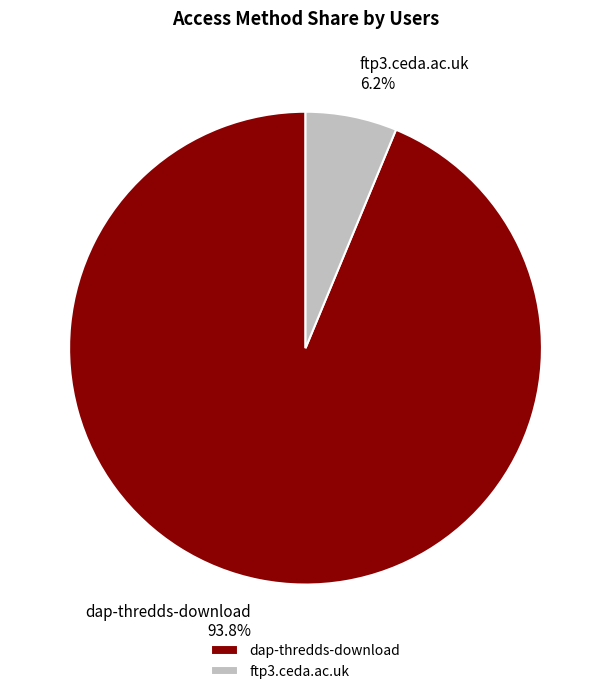

Is it true that dap-thredds-download is 94% of the pie?

True